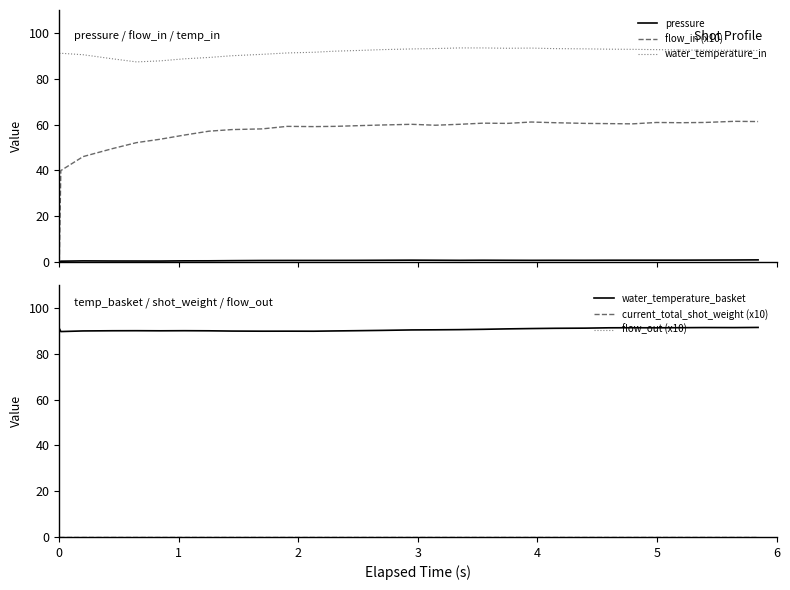

What is the lowest value of the water_temperature_in series?

87.3